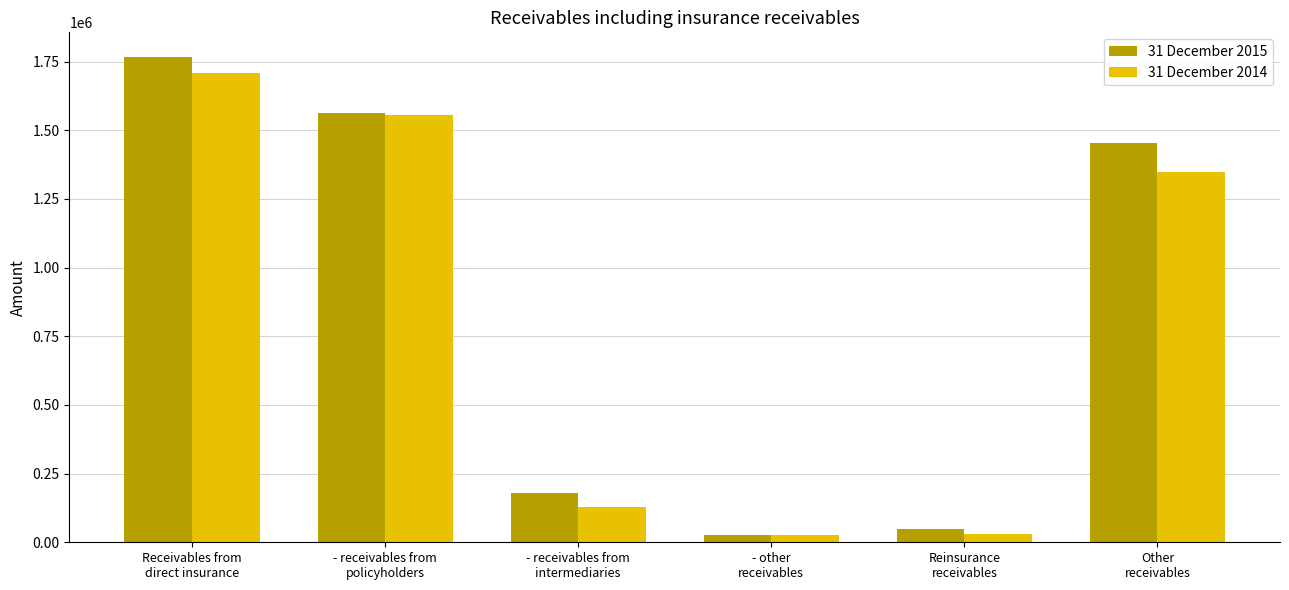

Count the number of data series in this chart.

2